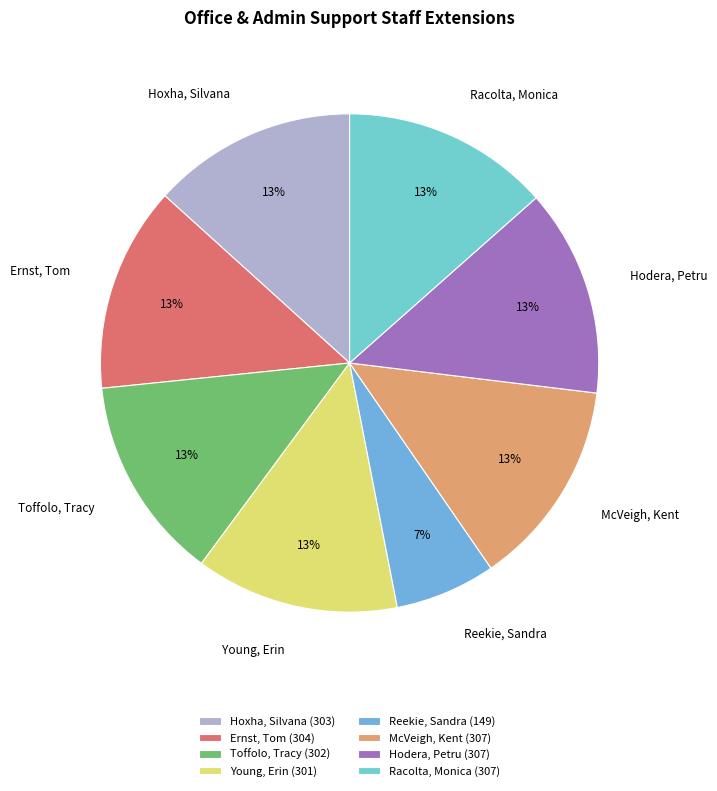

Is it true that Young, Erin is 1% of the pie?

False